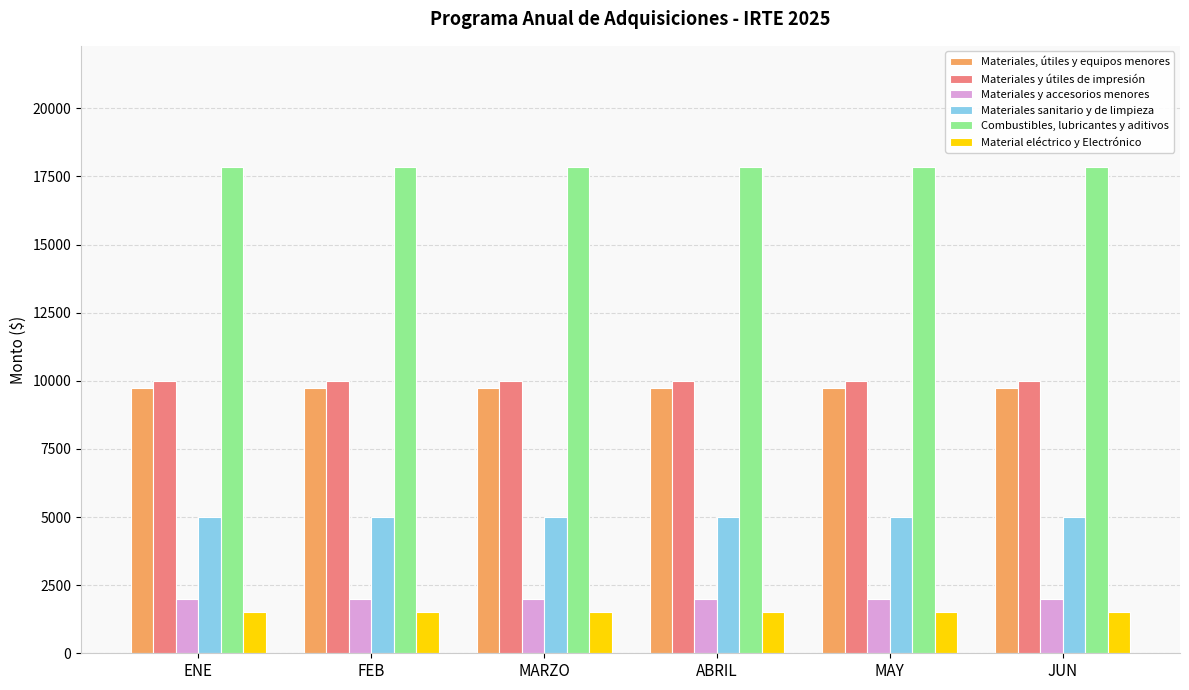

Reading left to right, transcribe all the data shown in this chart.

Materiales, útiles y equipos menores: ENE=9750	FEB=9750	MARZO=9750	ABRIL=9750	MAY=9750	JUN=9750
Materiales y útiles de impresión: ENE=10000	FEB=10000	MARZO=10000	ABRIL=10000	MAY=10000	JUN=10000
Materiales y accesorios menores: ENE=2000	FEB=2000	MARZO=2000	ABRIL=2000	MAY=2000	JUN=2000
Materiales sanitario y de limpieza: ENE=5000	FEB=5000	MARZO=5000	ABRIL=5000	MAY=5000	JUN=5000
Combustibles, lubricantes y aditivos: ENE=17835	FEB=17835	MARZO=17835	ABRIL=17835	MAY=17835	JUN=17835
Material eléctrico y Electrónico: ENE=1500	FEB=1500	MARZO=1500	ABRIL=1500	MAY=1500	JUN=1500